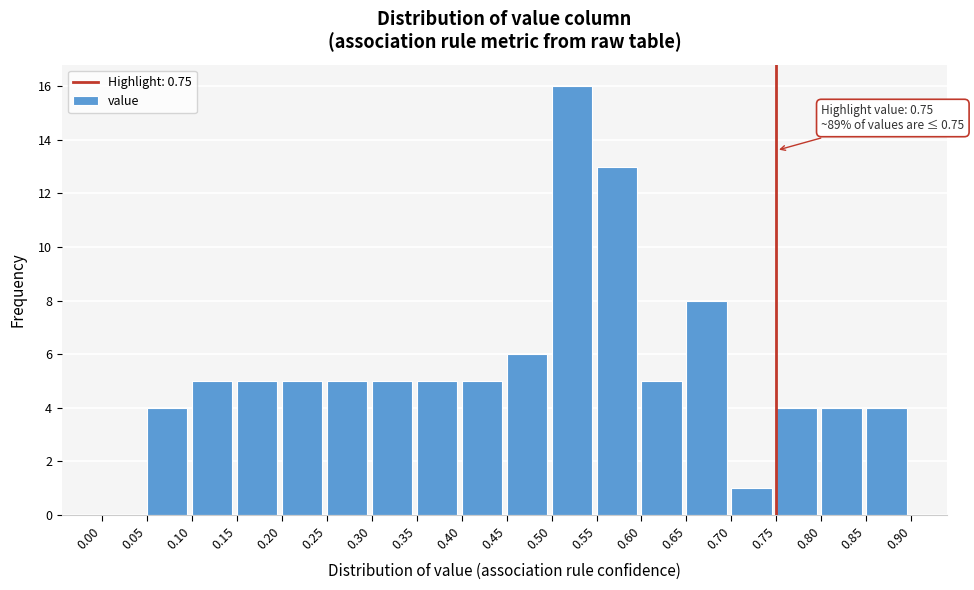

Which range on the x-axis has the tallest bar?

0.50 to 0.55